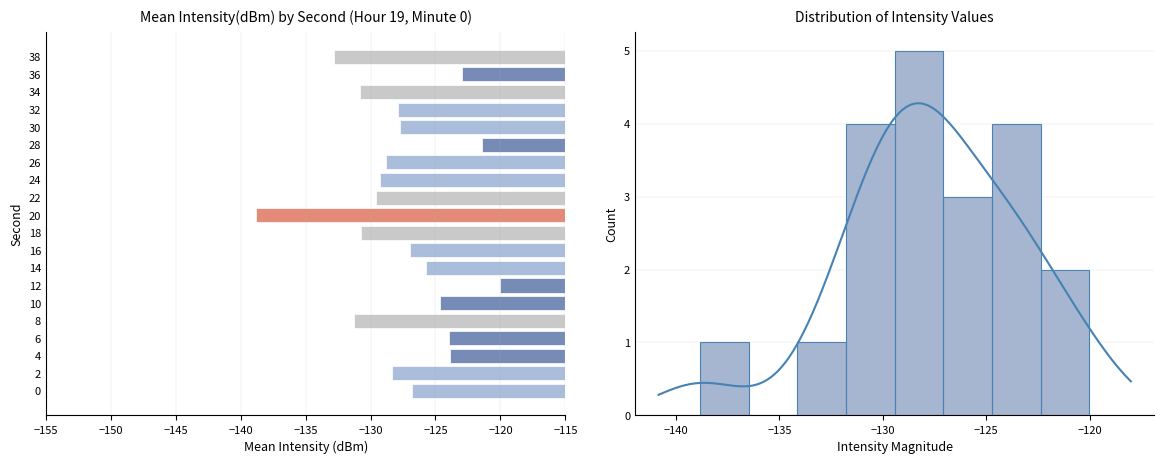

The value at 10 is -124.7. True or false?

True